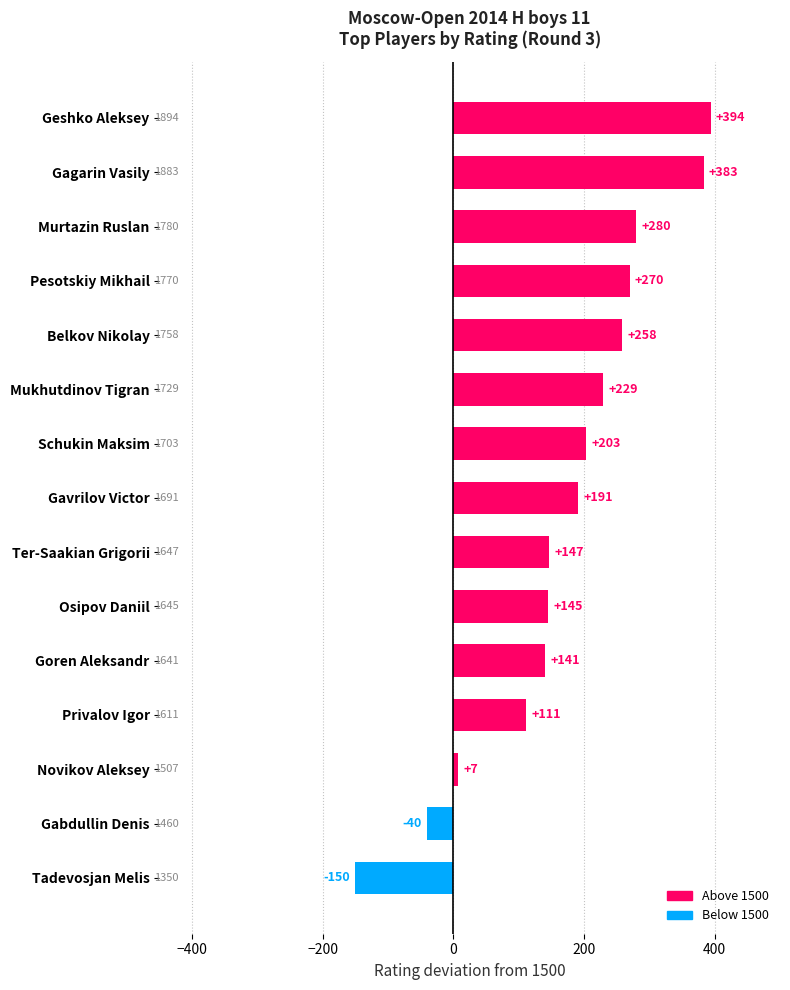

What is the difference between the values at Gagarin Vasily and Osipov Daniil?

238